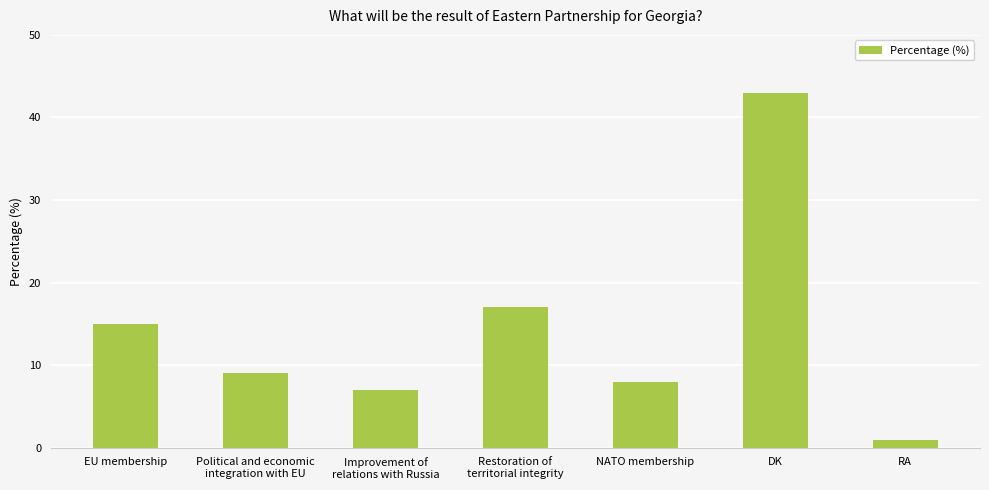

Reading left to right, what are all the values shown in this chart?

15	9	7	17	8	43	1